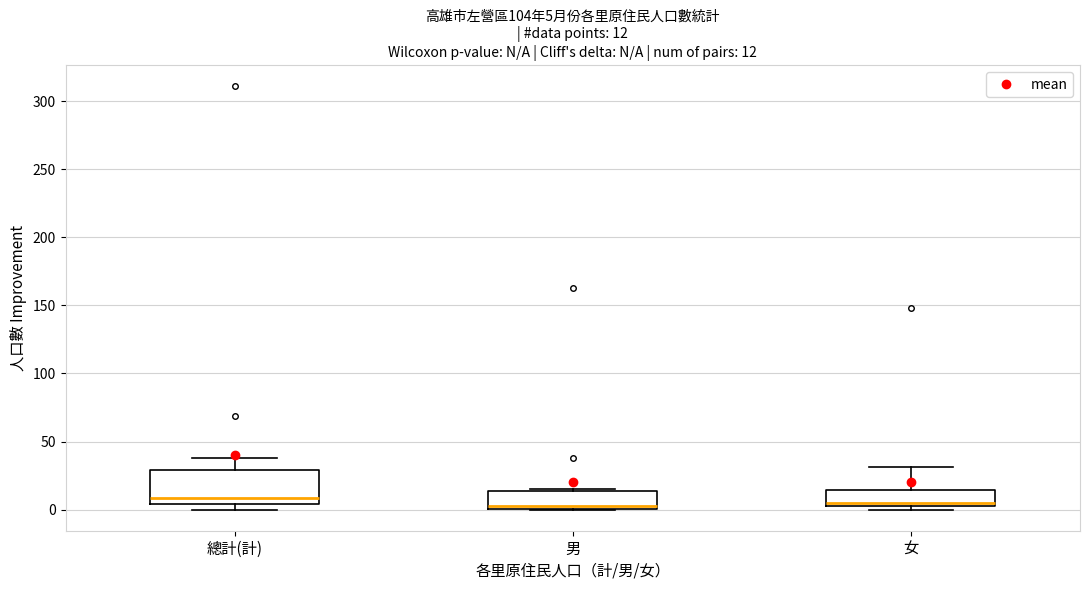

Comparing the boxes themselves (not the whiskers), which one is the tallest?

總計(計)